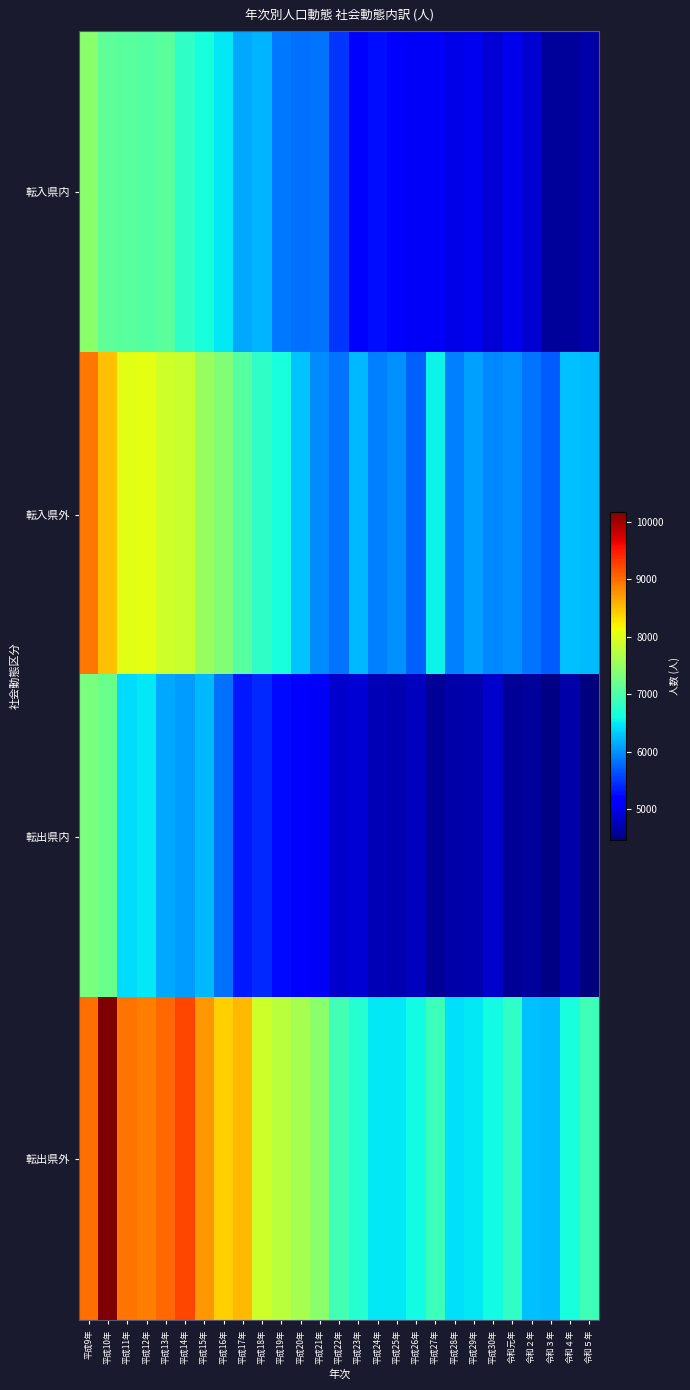

Between 平成29年 and 平成12年, which is larger?

平成12年